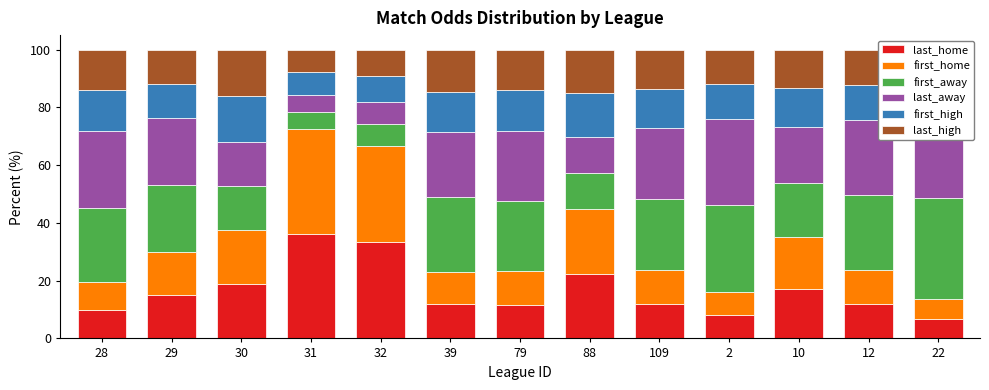

At how many categories does at least one series exceed 32?

3